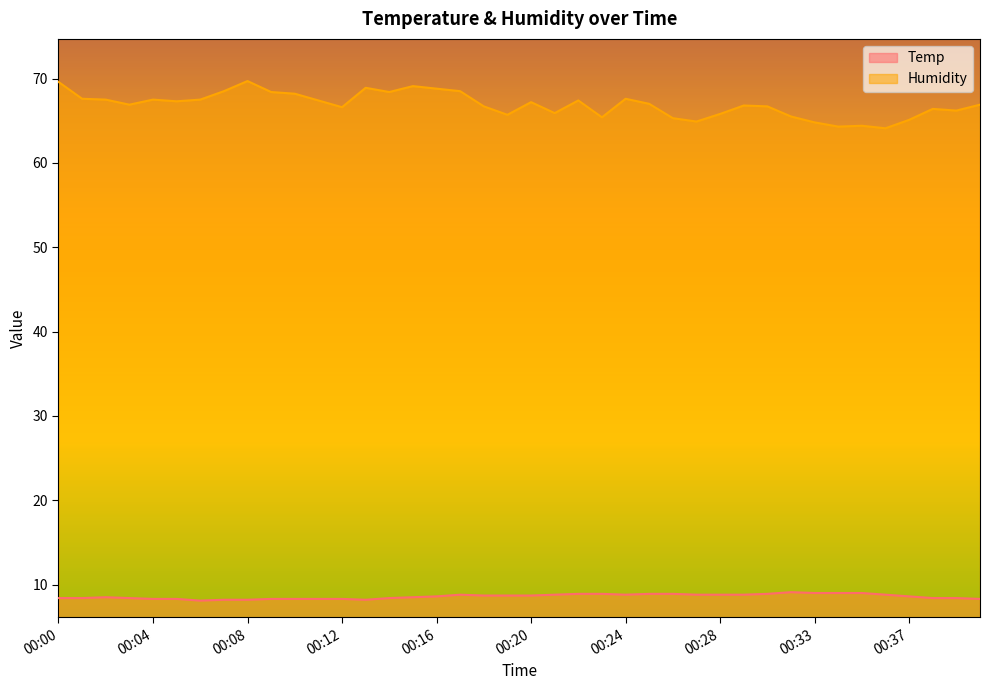

Rank the series at 00:34 from highest to lowest value.

Humidity, Temp